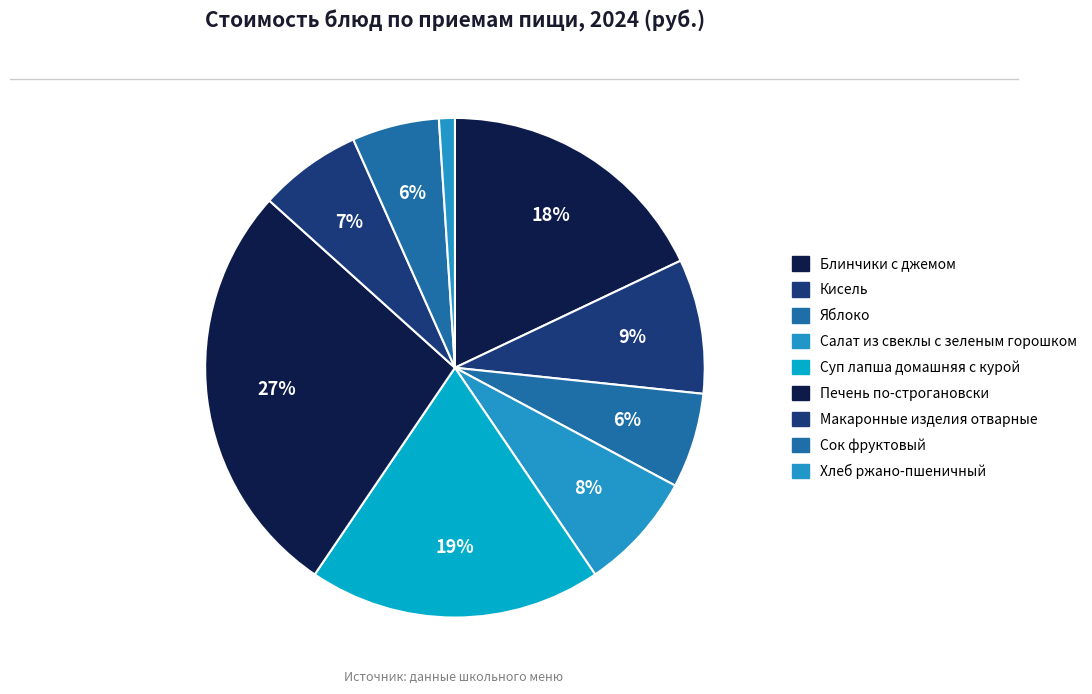

How many segments does this pie chart have?

9